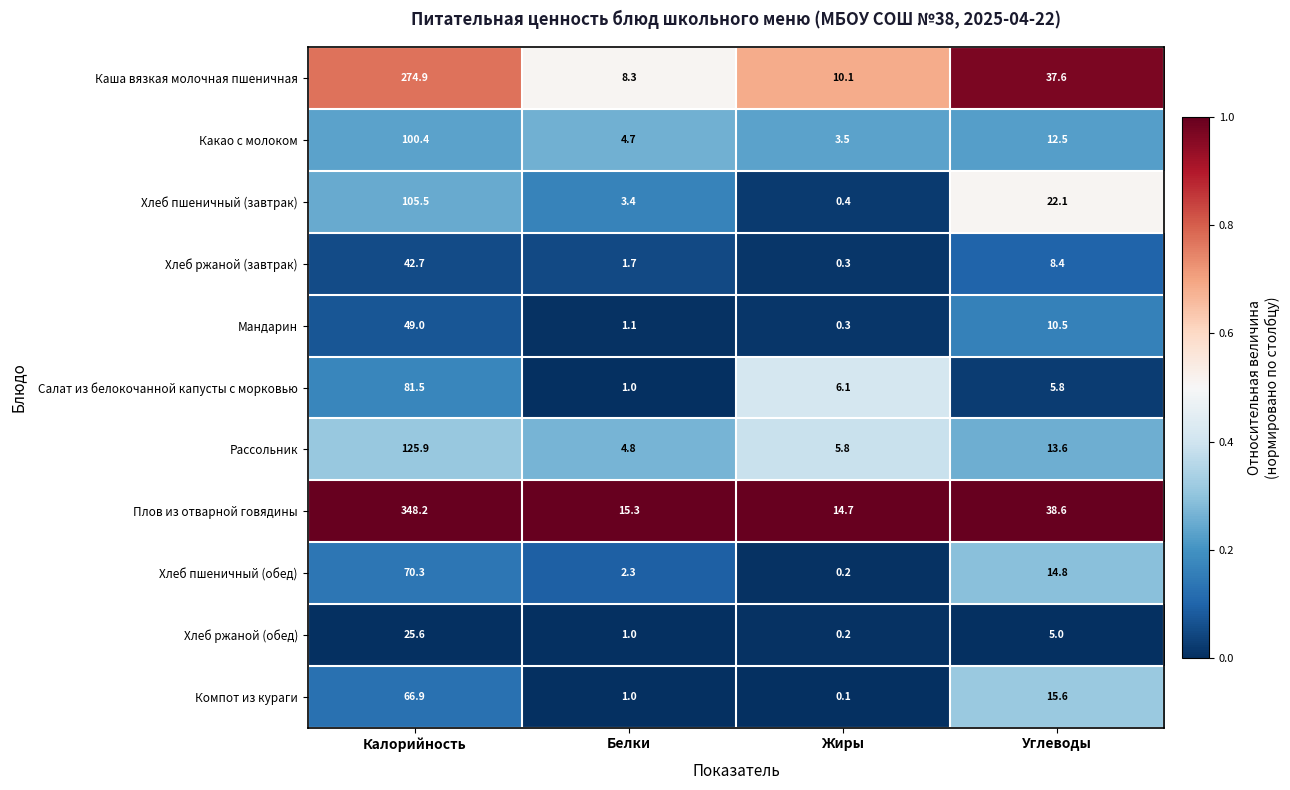

Rank the categories by Каша вязкая молочная пшеничная value from lowest to highest.

Белки, Жиры, Углеводы, Калорийность